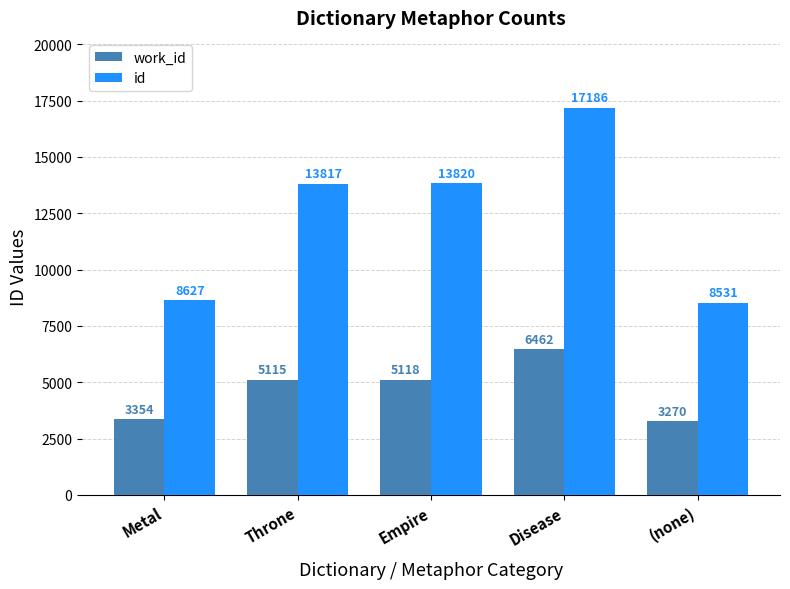

Which series has the widest spread of values?

id